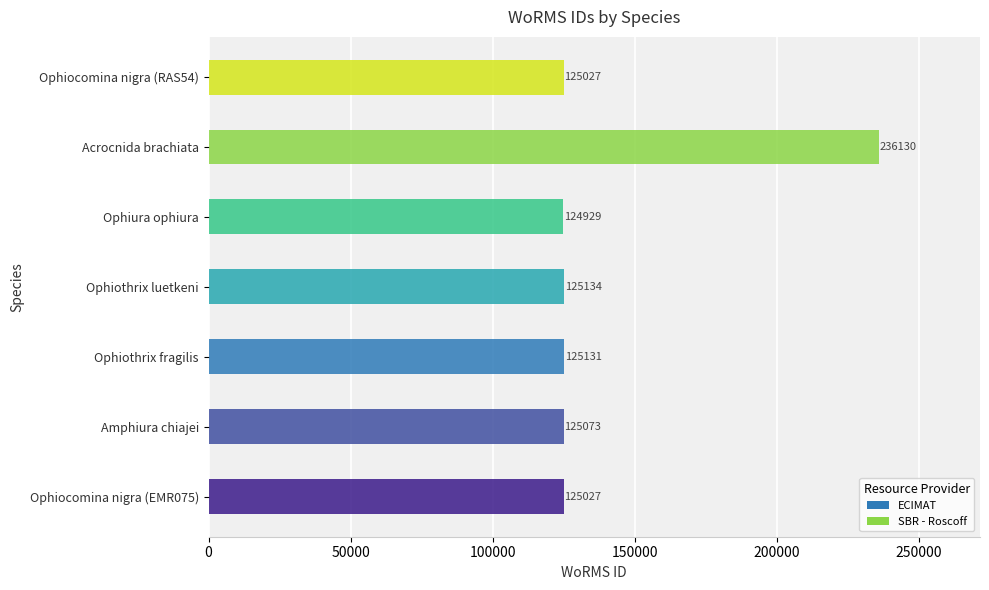

The chart shows a value of 203175 at Ophiura ophiura. True or false?

False